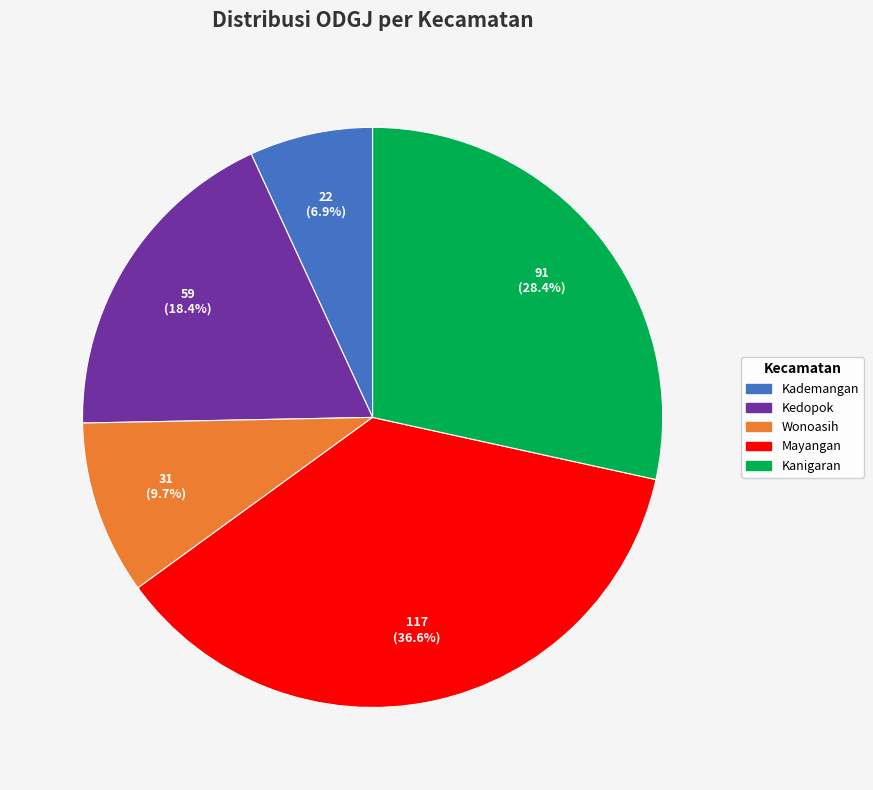

What percentage is the Kedopok slice, to the nearest percent?

18%